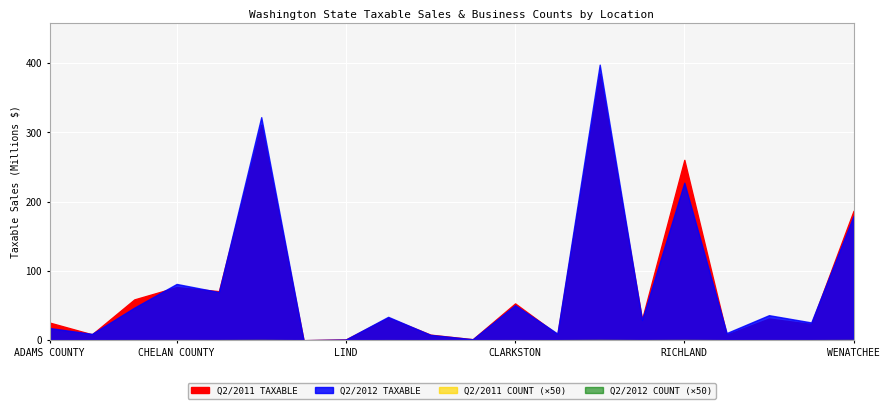

At how many categories does at least one series exceed 204906319?

3